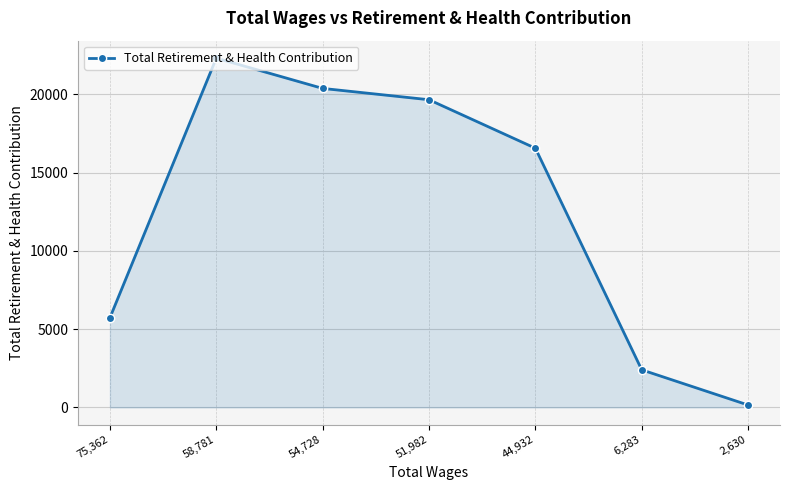

Which has a higher value, 75,362 or 6,283?

75,362